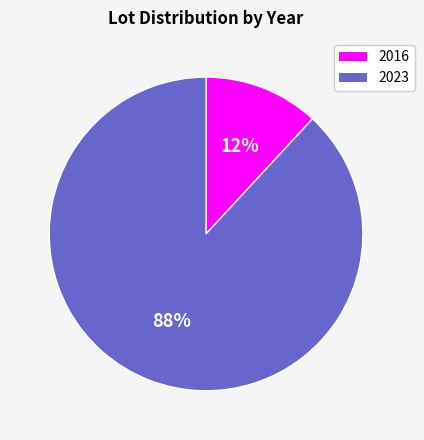

To the nearest percent, what is the combined percentage of 2016 and 2023?

100%